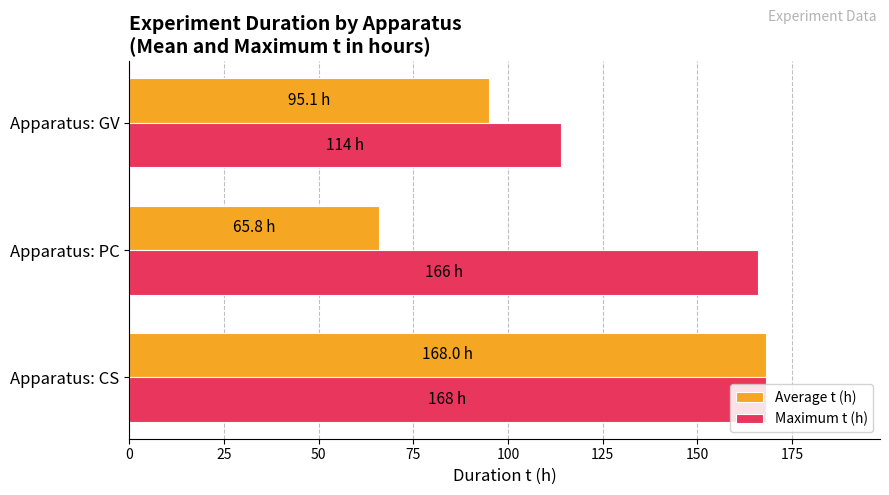

What is the difference between the maximum and second lowest values in the Maximum t (h) series?

2.0